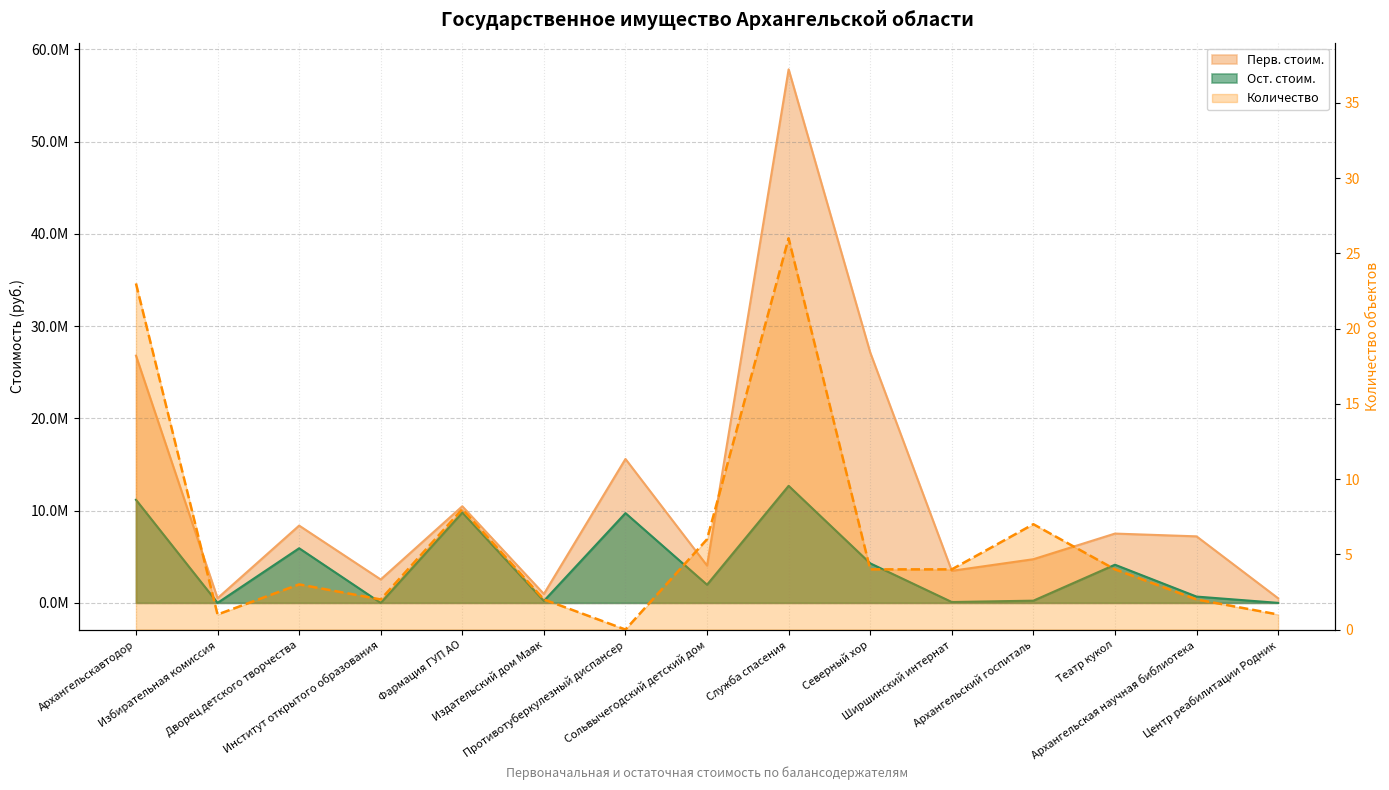

Count the number of data series in this chart.

3